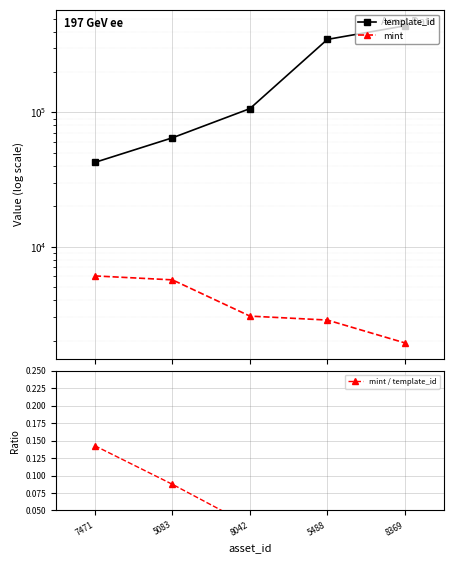

What is the spread (max minus min) of values at 7471?

42420.9